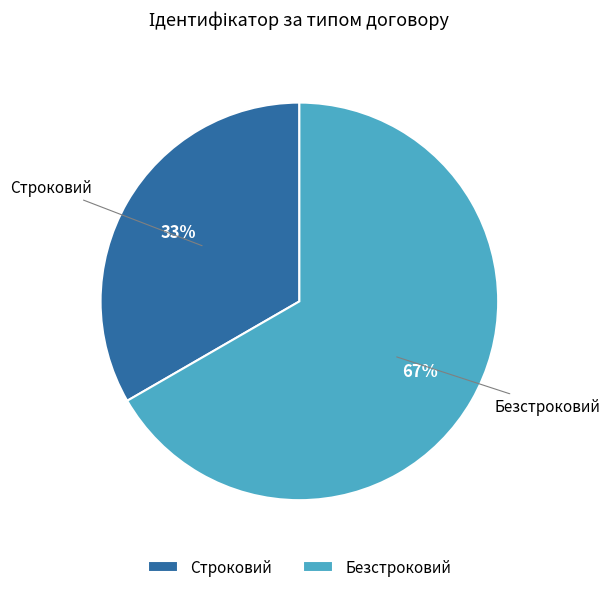

To the nearest percent, what portion does Строковий represent?

33%